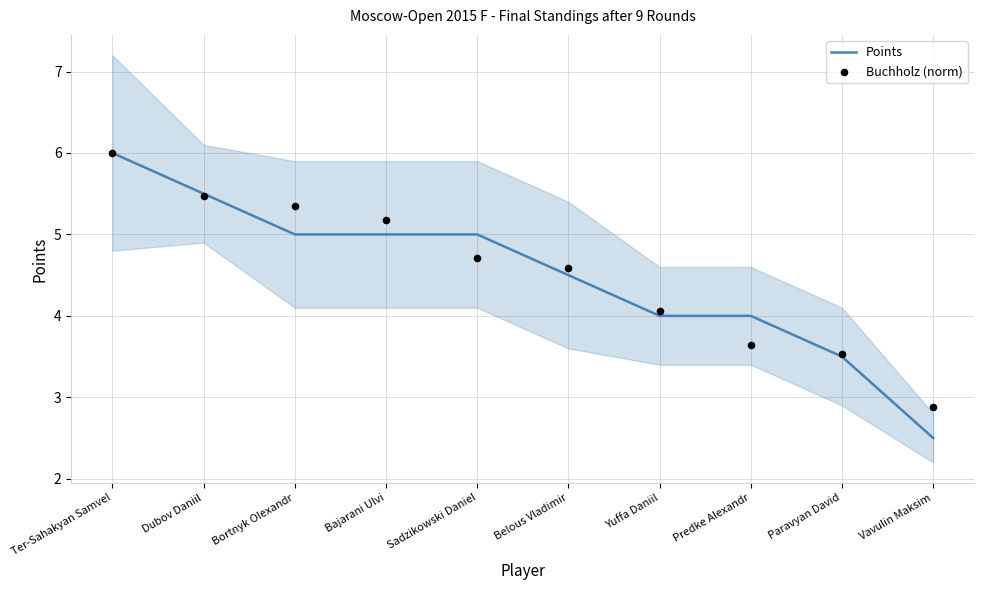

What are all the series names shown in the legend?

Points, Buchholz (norm)